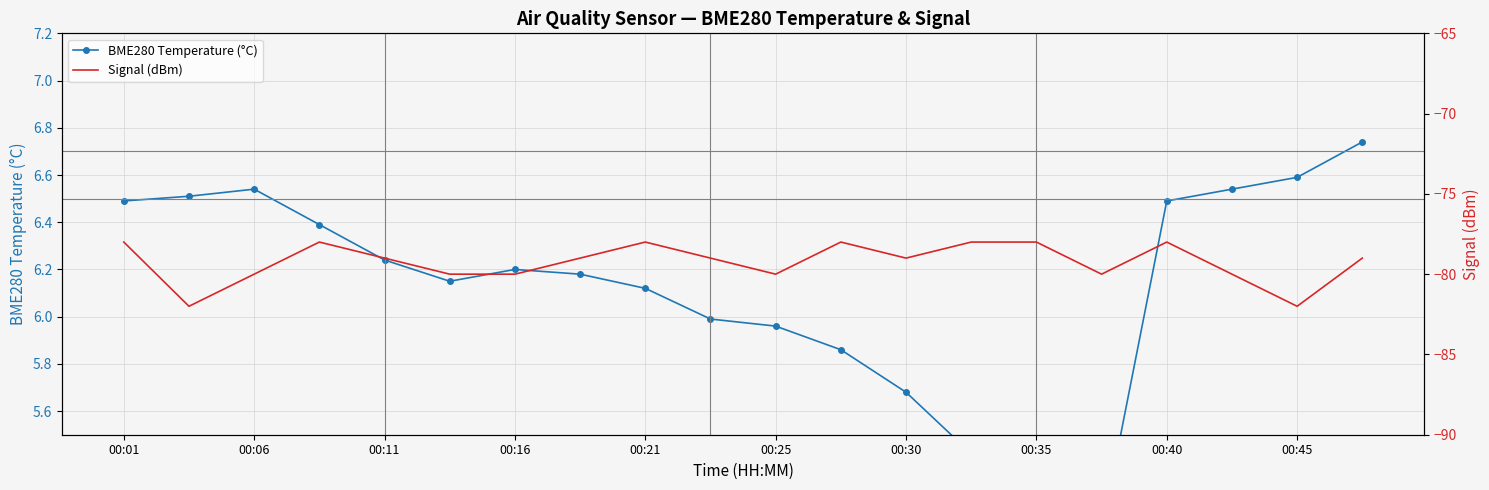

In BME280 Temperature (°C), how many points are lower than both neighbors (excluding endpoints)?

2